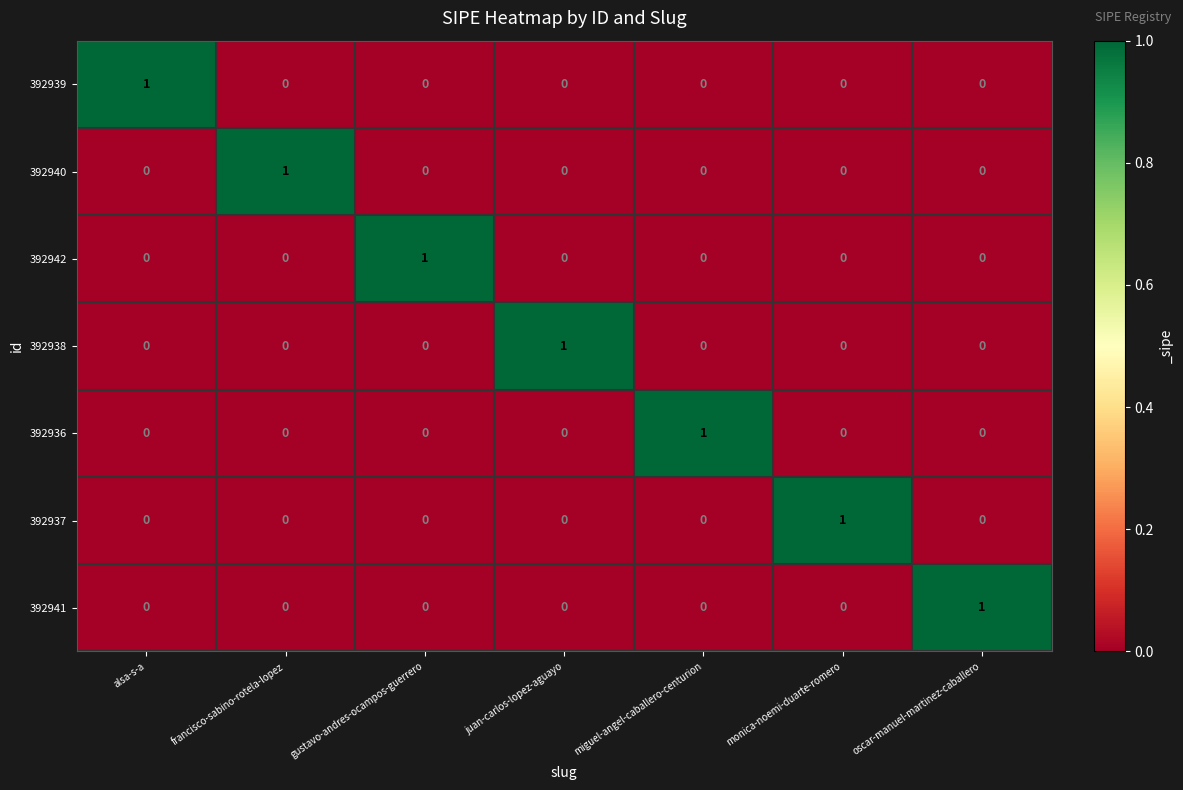

Is it true that 392941 equals 0 at gustavo-andres-ocampos-guerrero?

True